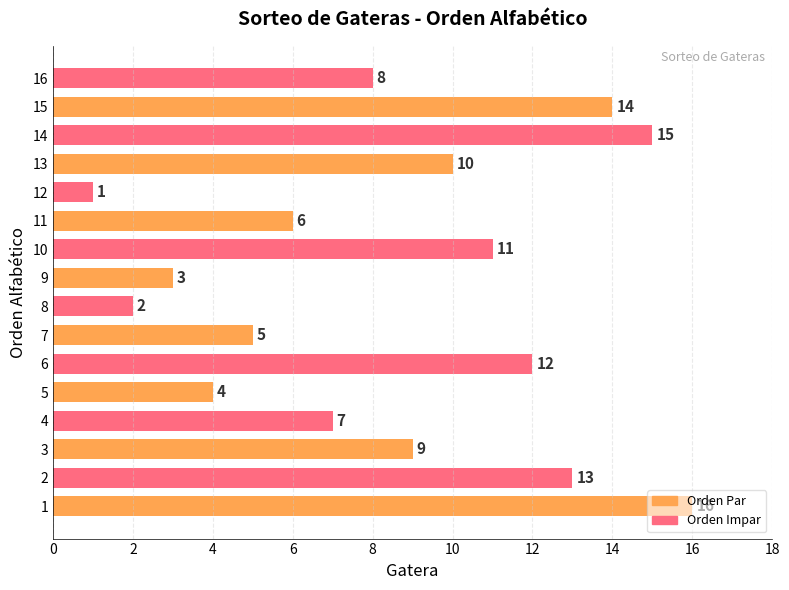

Read the value at 14, to the nearest 5.

15